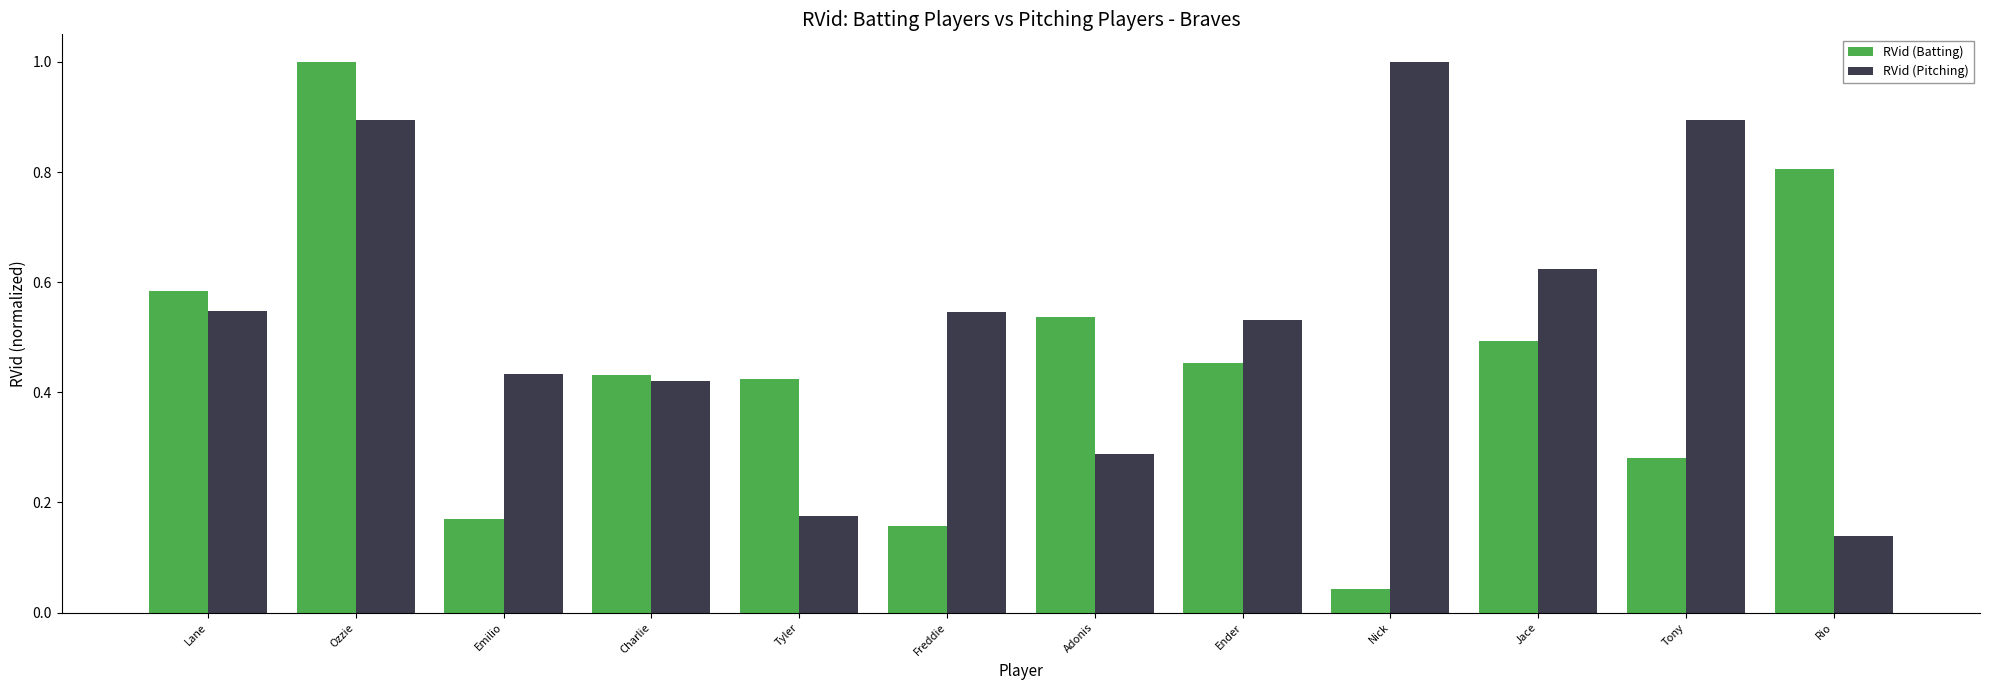

What is the difference between the maximum and minimum values in the RVid (Batting) series?

1.0